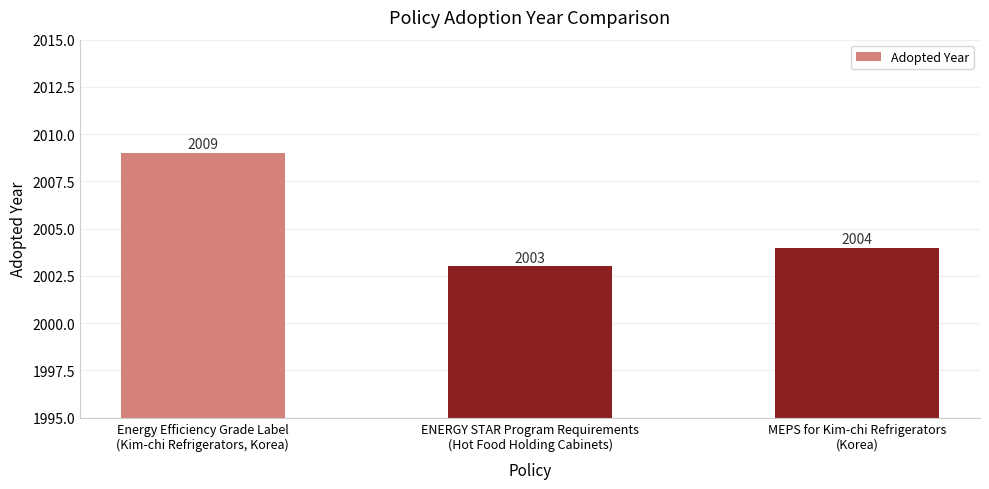

Read the value at Energy Efficiency Grade Label
(Kim-chi Refrigerators, Korea).

2009